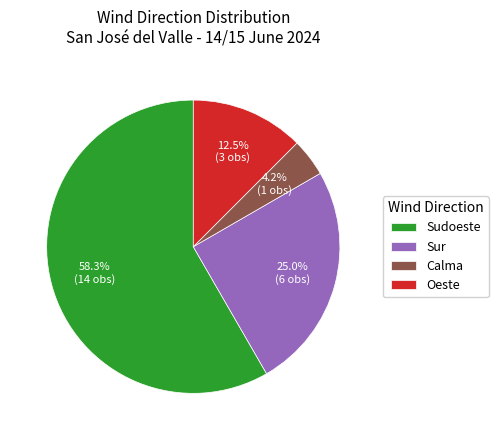

The Sudoeste slice represents 58% of the pie. True or false?

True